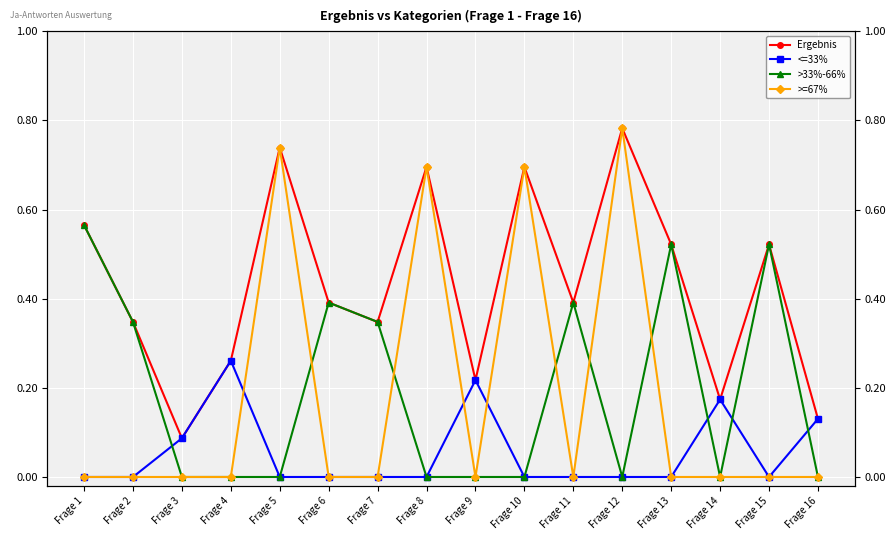

Is the value of >33%-66% at Frage 15 greater than the value of <=33% at Frage 9?

Yes